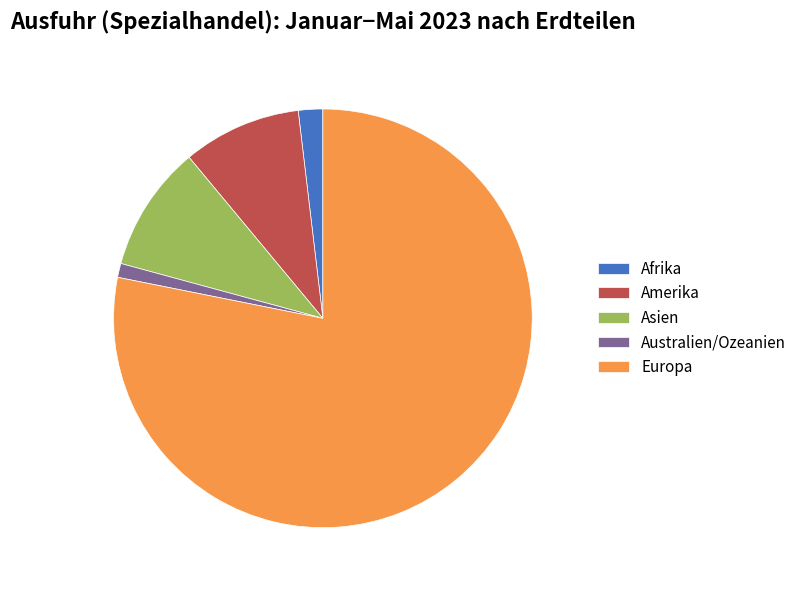

Which slice is the largest?

Europa